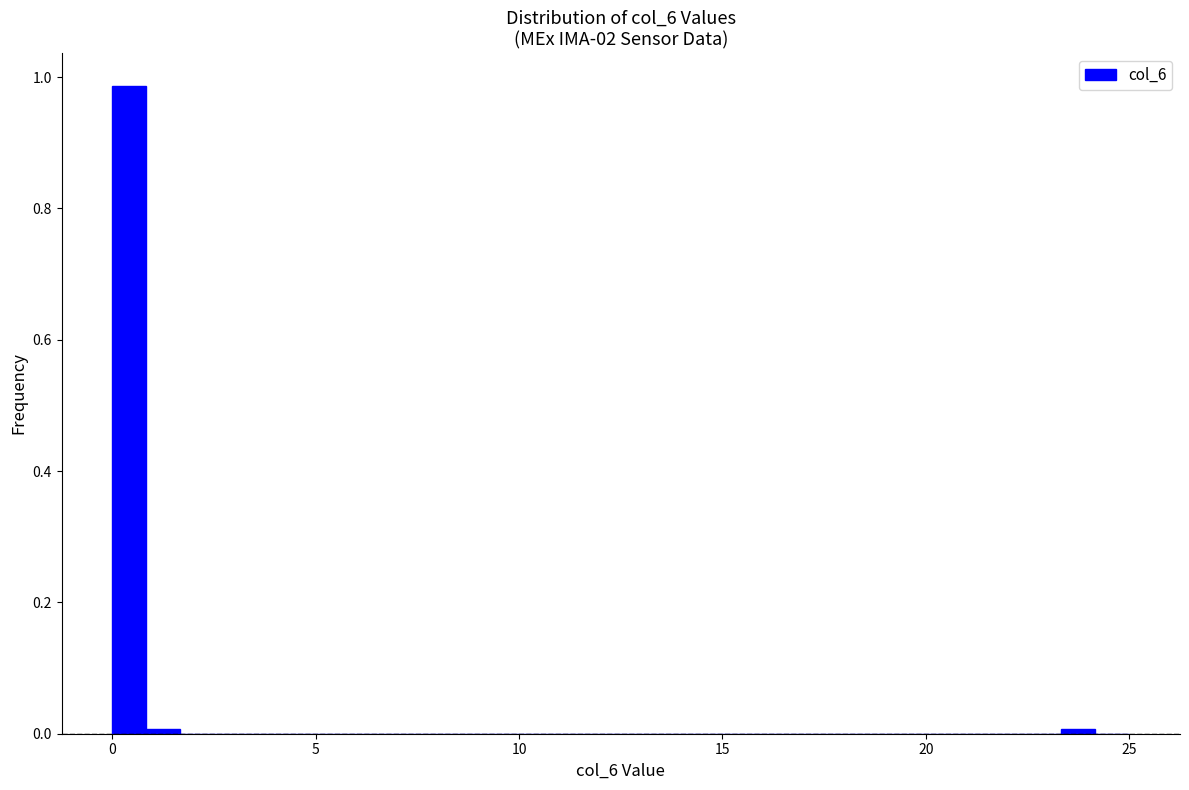

Read against the x-axis, roughly where is the centre of the tallest bar?

0.5